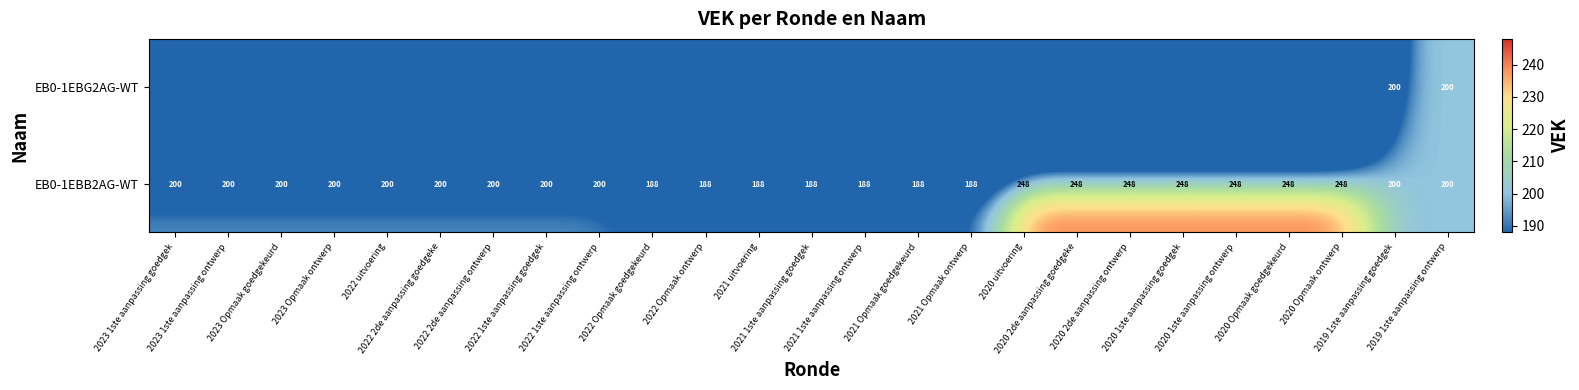

How many distinct data groups are displayed?

2